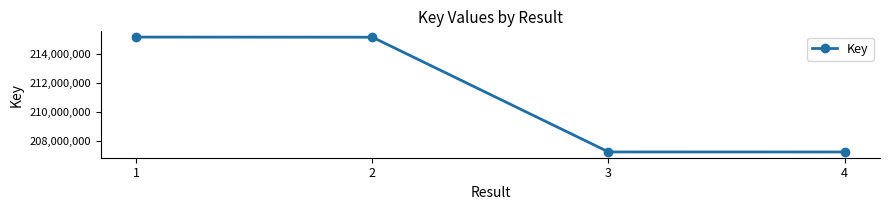

True or false: the data shows 207267829 at 3.

True